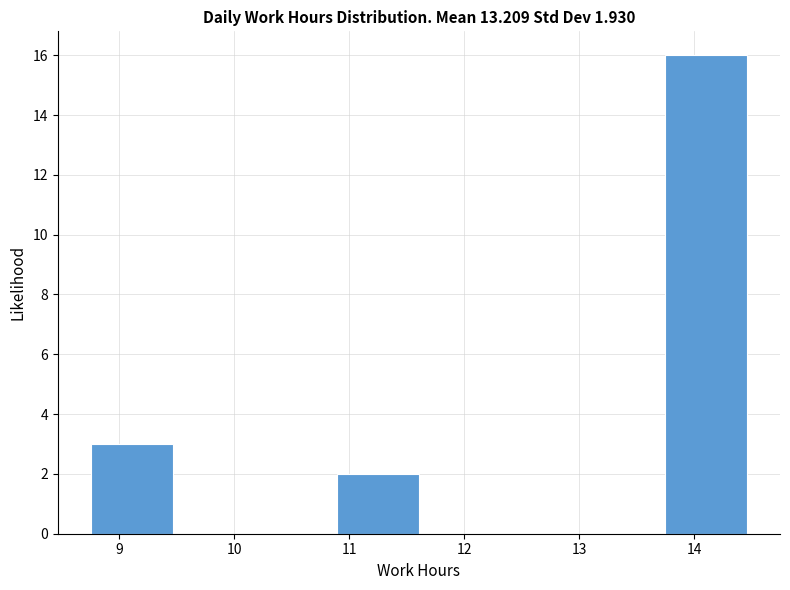

How tall is the bar that spans 13.7 to 14.5 on the x-axis? Neither the bar edges nor the heights are printed on the chart, so give them approximately, as read against the axes.

16